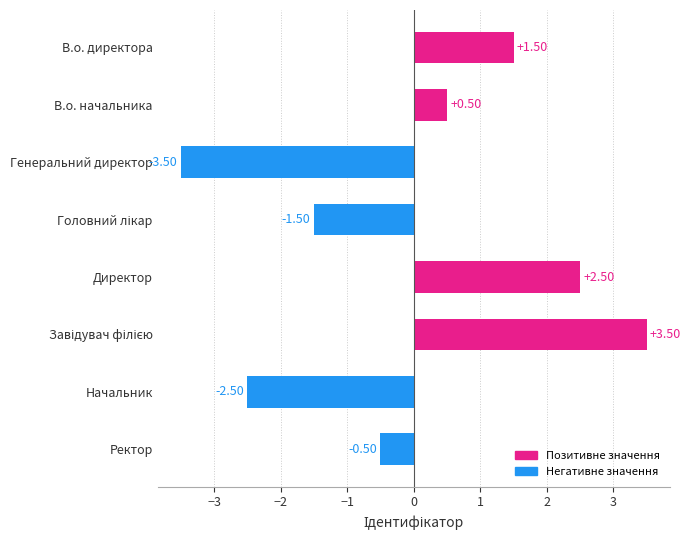

What is the change in value from Генеральний директор to Ректор?

+3.0